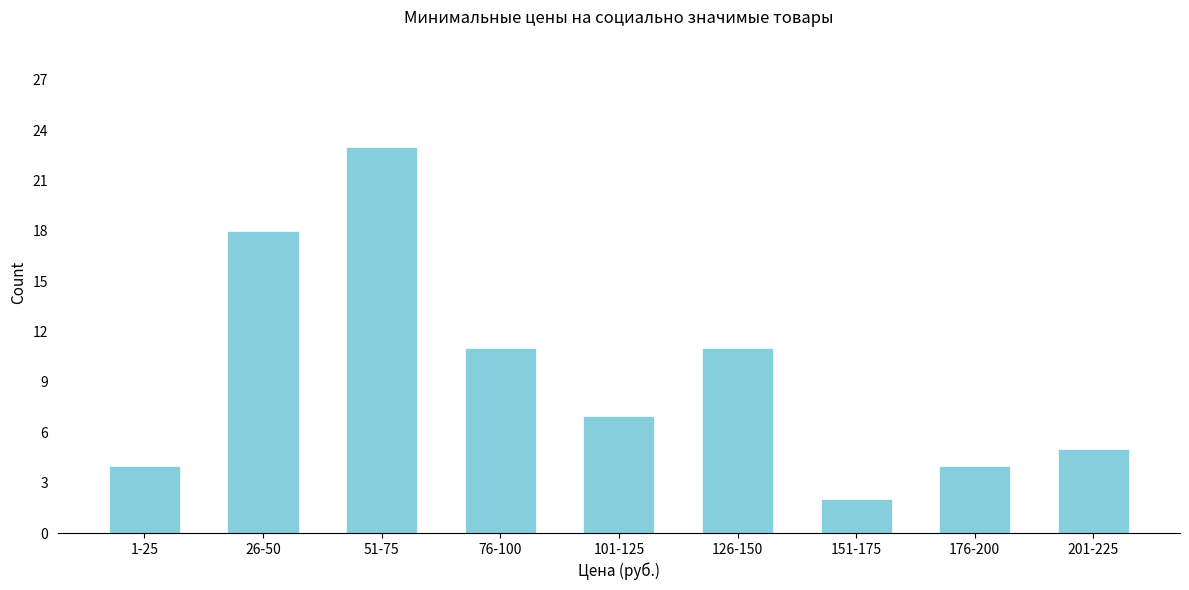

Reading left to right, transcribe all the data shown in this chart.

4	18	23	11	7	11	2	4	5